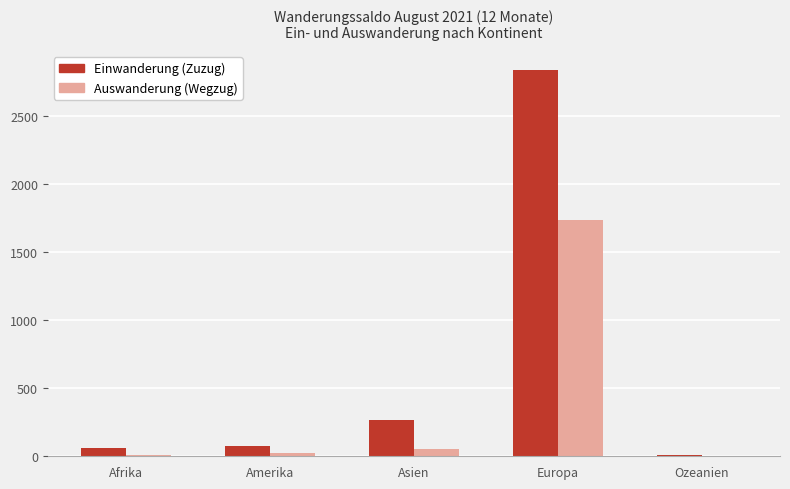

What is the approximate value of Einwanderung (Zuzug) at Amerika?

79